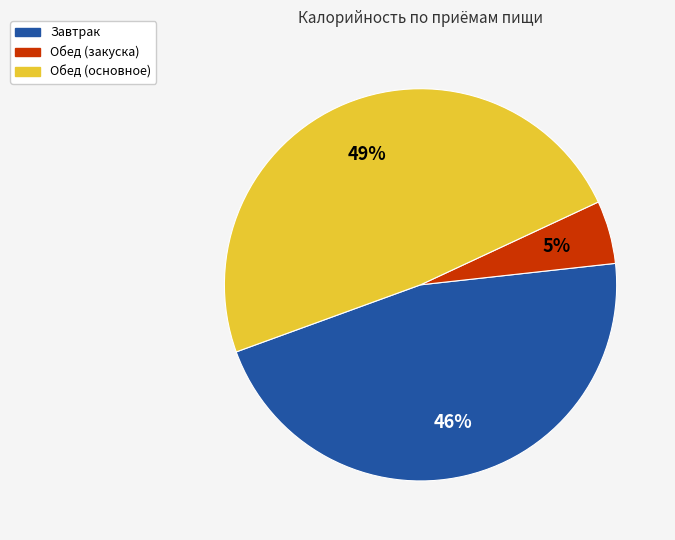

Does any single category account for the majority?

No